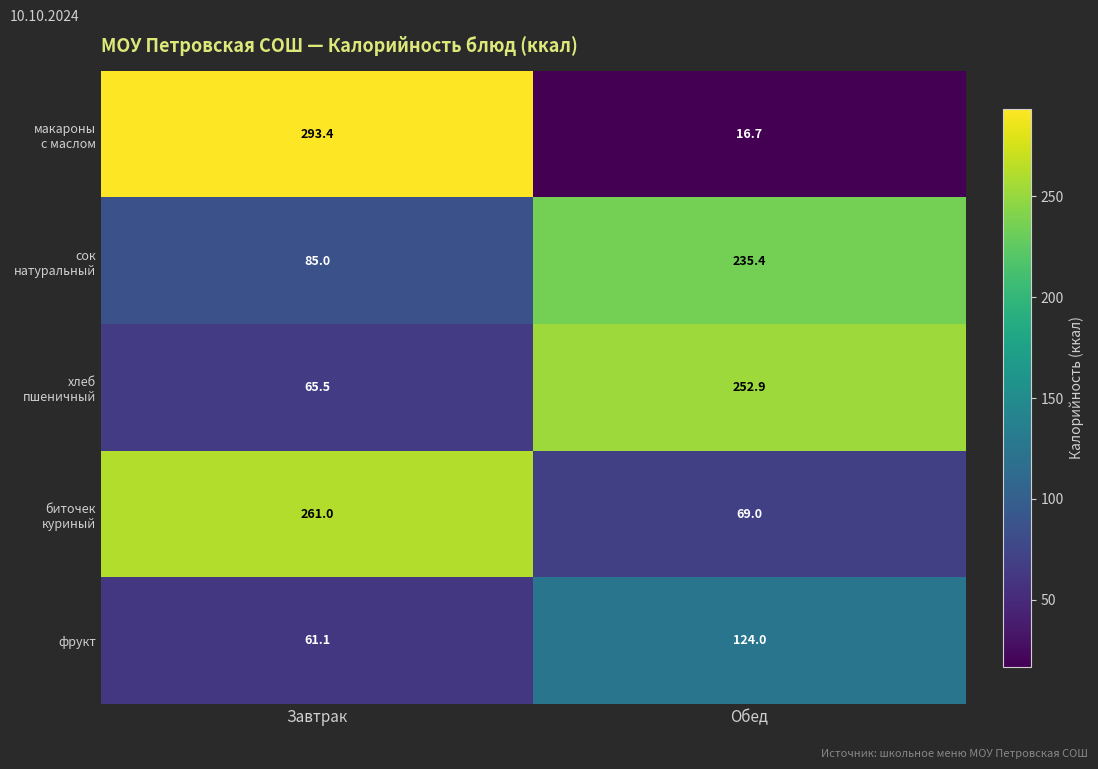

What is the difference between the highest and lowest values at Завтрак?

232.3